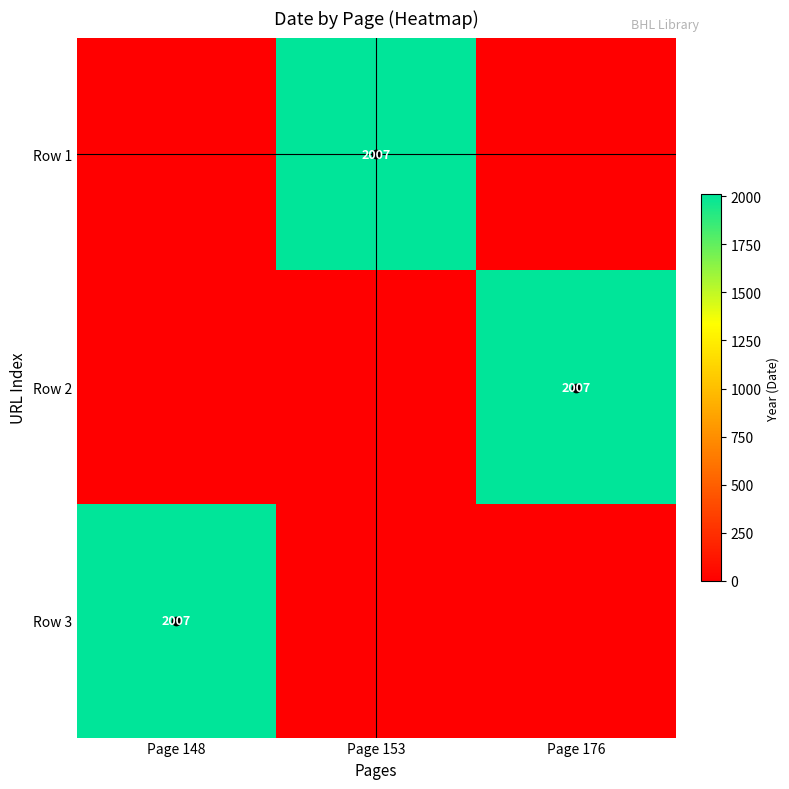

How many values in the Row 1 series exceed 0?

1